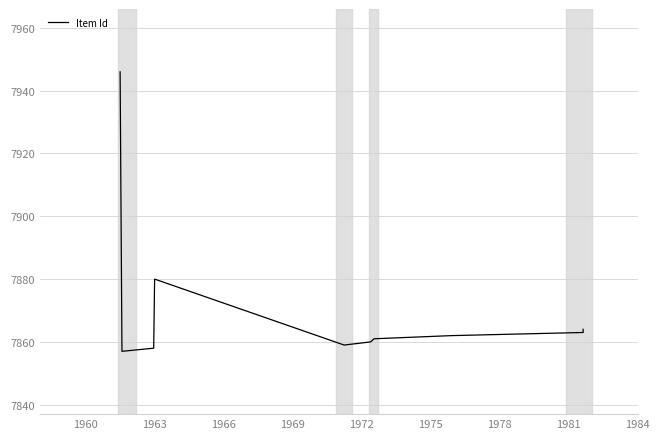

What is the difference between the maximum and minimum values?

89